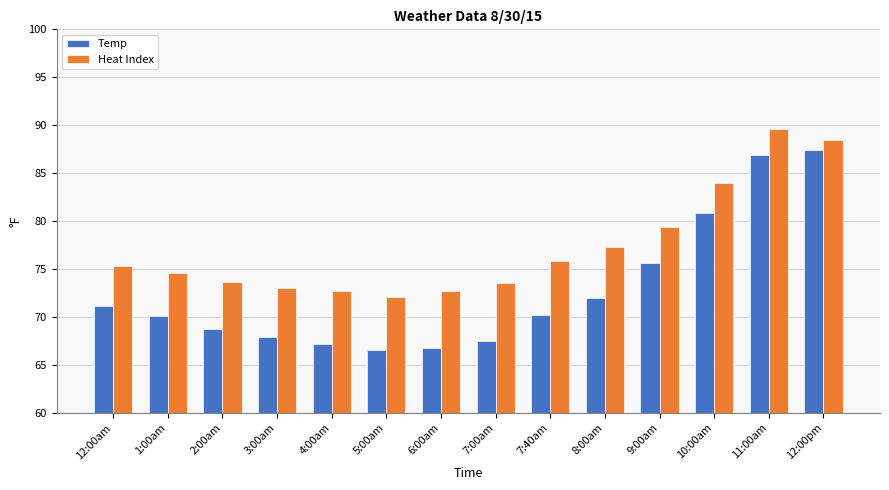

Is the value of Heat Index at 2:00am greater than the value of Temp at 12:00am?

Yes